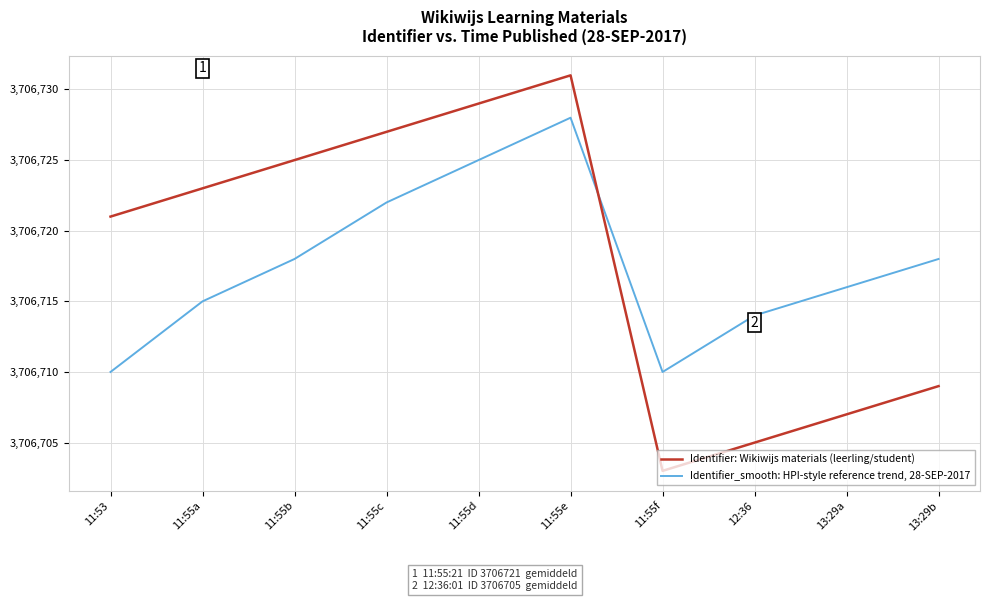

Reading right to left, list all the values displayed in this chart.

Identifier: Wikiwijs materials (leerling/student): 13:29b=3706709	13:29a=3706707	12:36=3706705	11:55f=3706703	11:55e=3706731	11:55d=3706729	11:55c=3706727	11:55b=3706725	11:55a=3706723	11:53=3706721
Identifier_smooth: HPI-style reference trend, 28-SEP-2017: 13:29b=3706718	13:29a=3706716	12:36=3706714	11:55f=3706710	11:55e=3706728	11:55d=3706725	11:55c=3706722	11:55b=3706718	11:55a=3706715	11:53=3706710